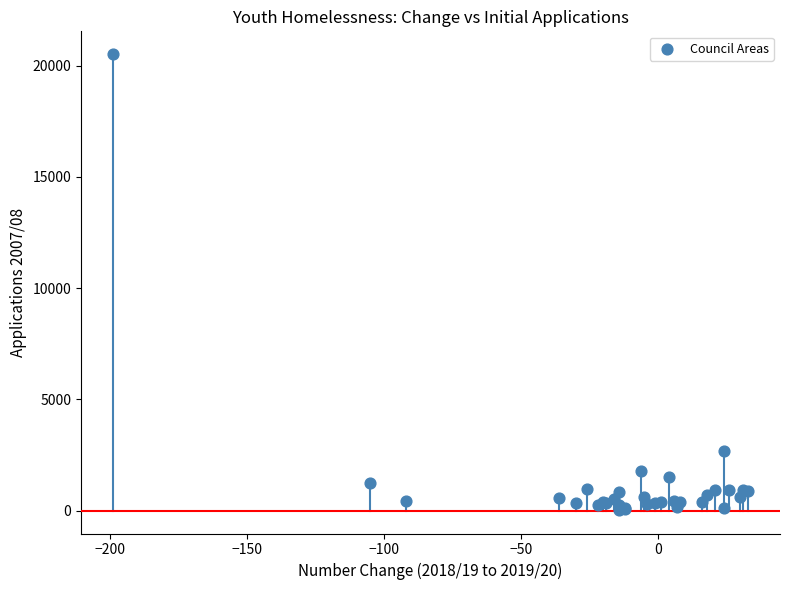

What Y value in the scatter plot is closest to 10282?

2683